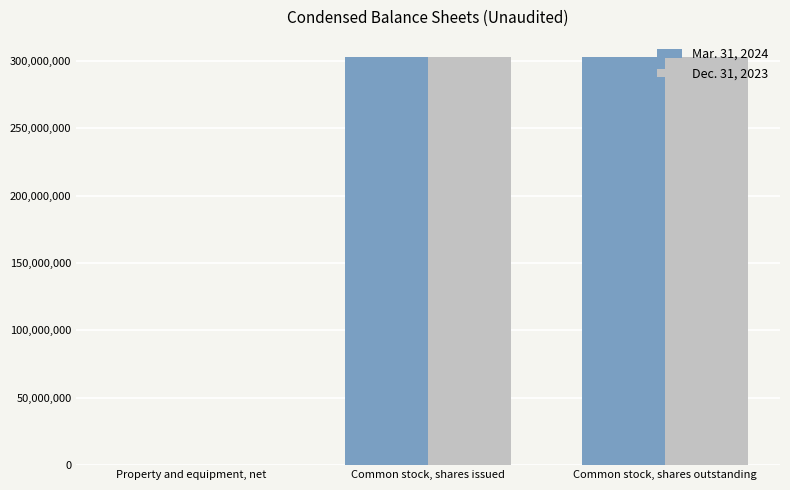

What is the maximum value shown in the chart?

302803463